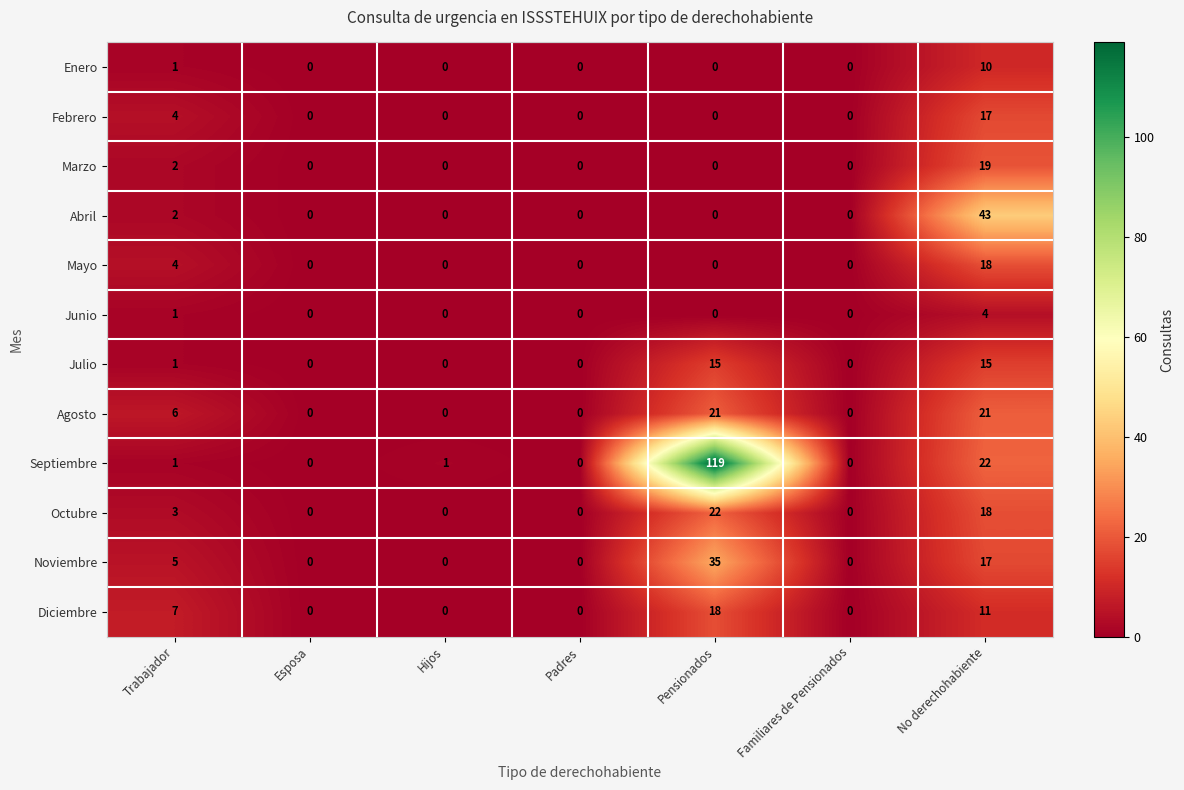

What is the highest value of the Enero series?

10